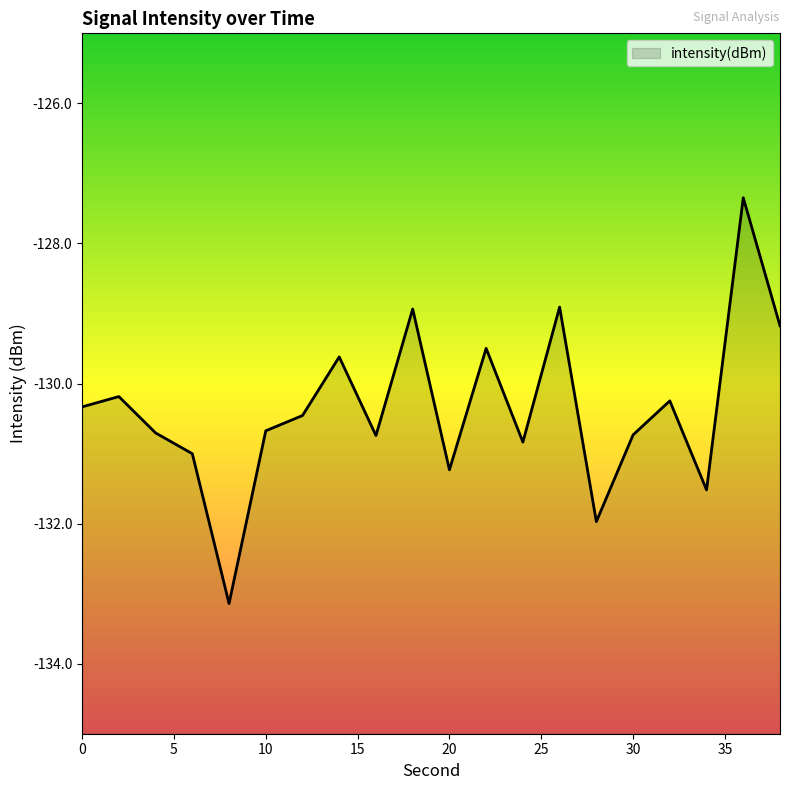

Does the chart display data point markers on the line(s)?

No